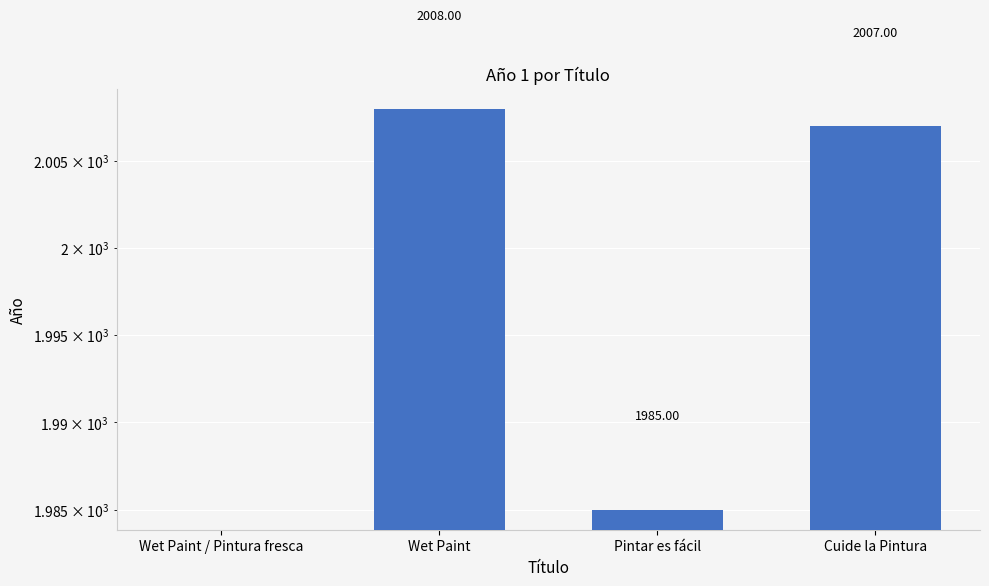

Rank the categories by value from lowest to highest.

Wet Paint / Pintura fresca, Pintar es fácil, Cuide la Pintura, Wet Paint